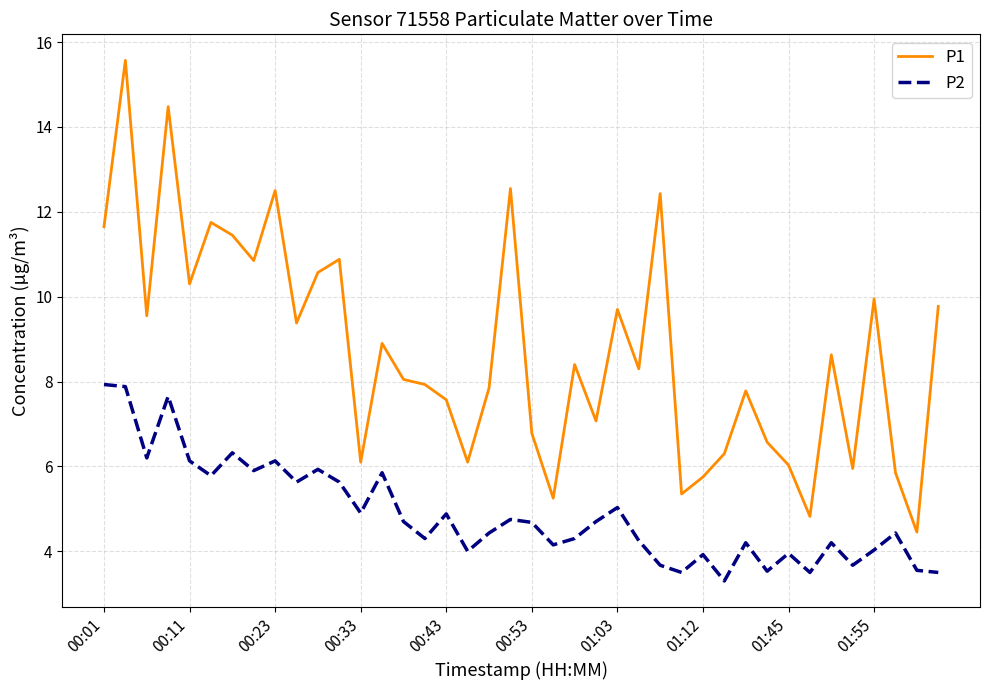

True or false: P1 and P2 intersect in this chart.

False